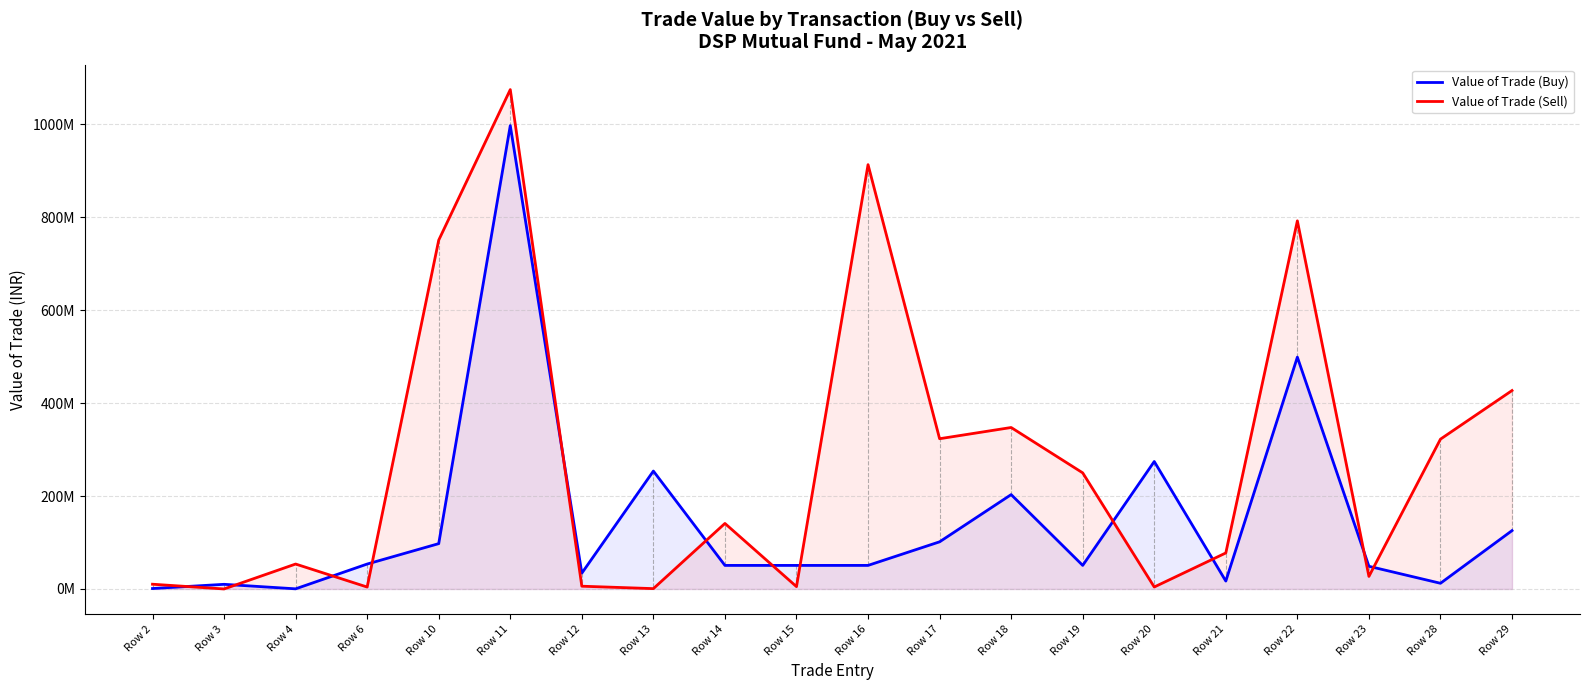

How many lines are shown in the chart?

2